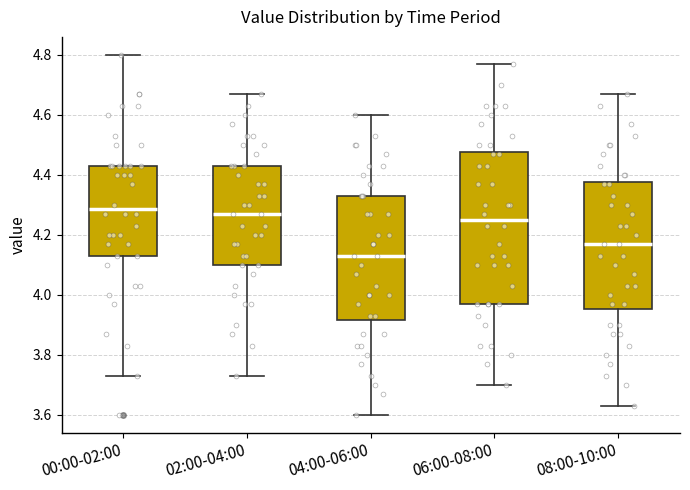

Comparing the boxes themselves (not the whiskers), which one is the tallest?

06:00-08:00